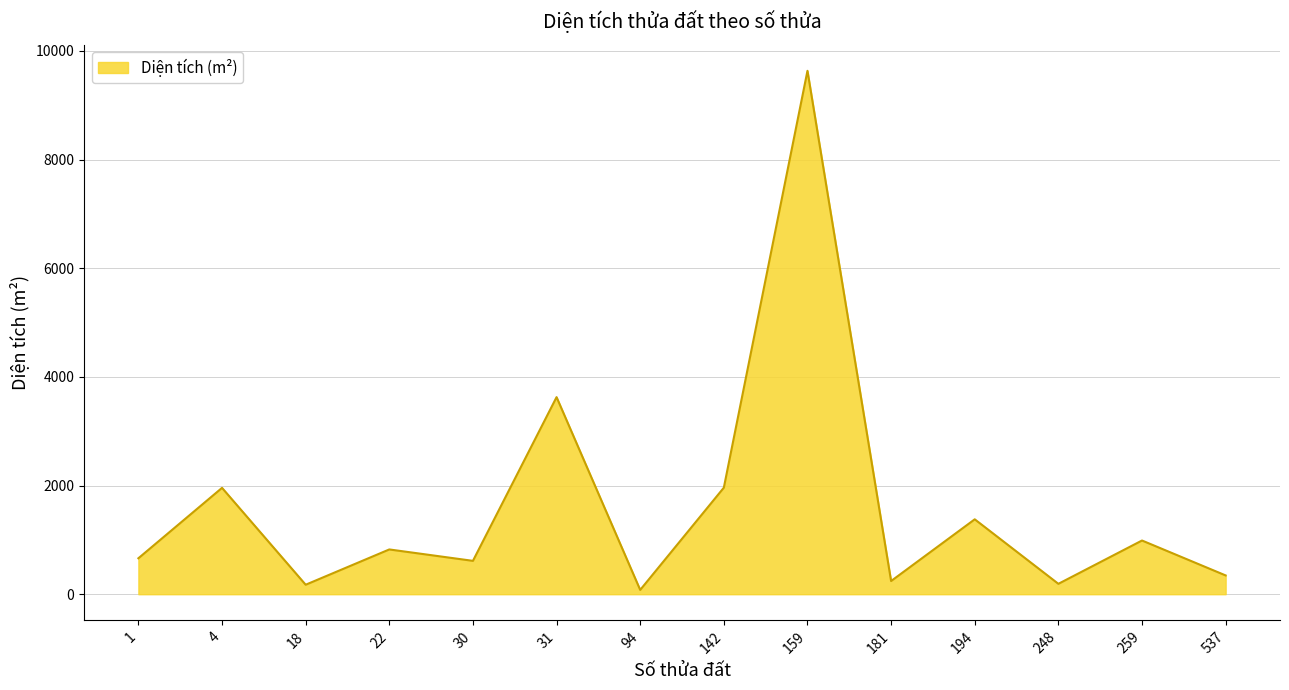

Approximately how many times larger is the value at 30 compared to 537?

1.8